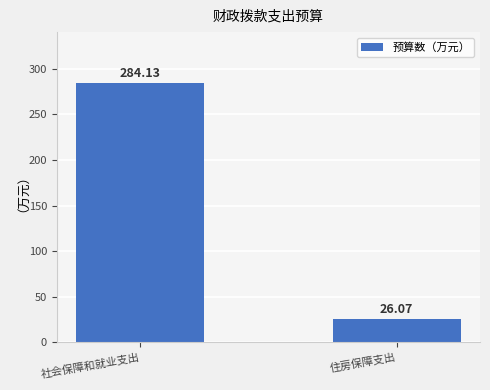

What is the label of the 1st bar from the right?

住房保障支出